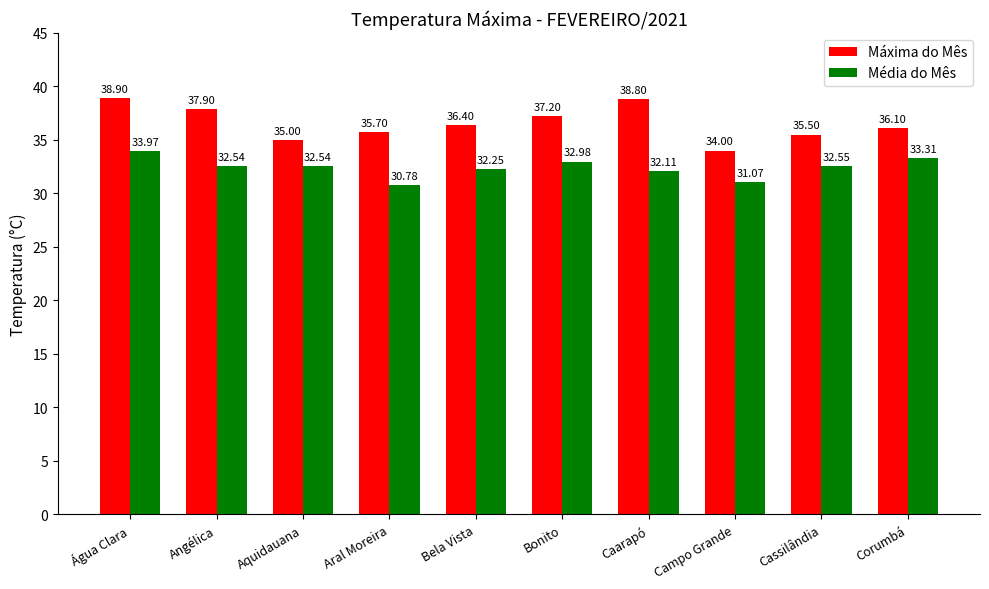

Is it true that Máxima do Mês equals 35.7 at Aral Moreira?

True